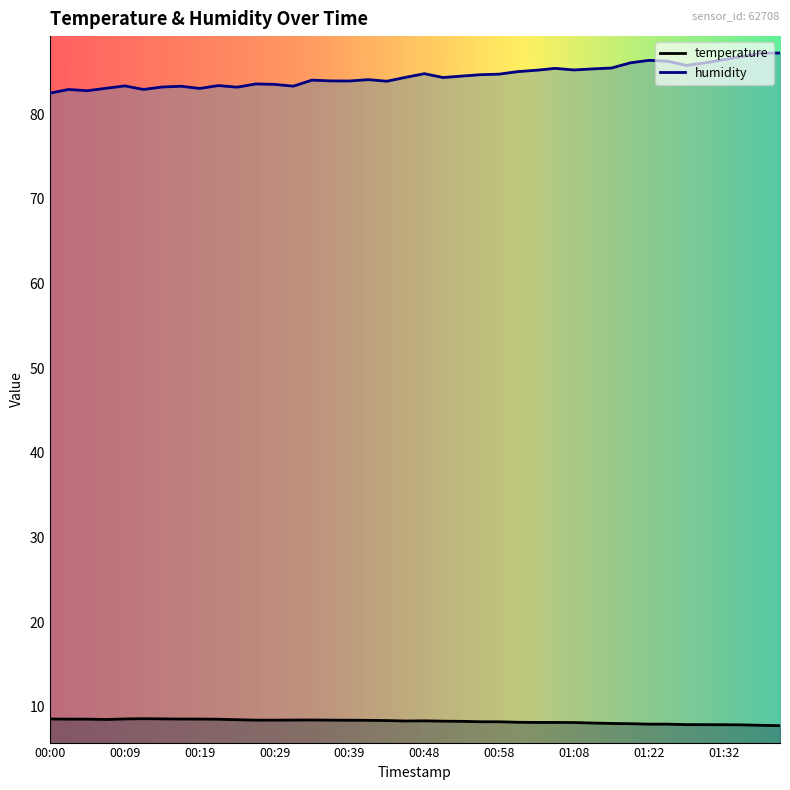

True or false: temperature and humidity cross at least once.

False